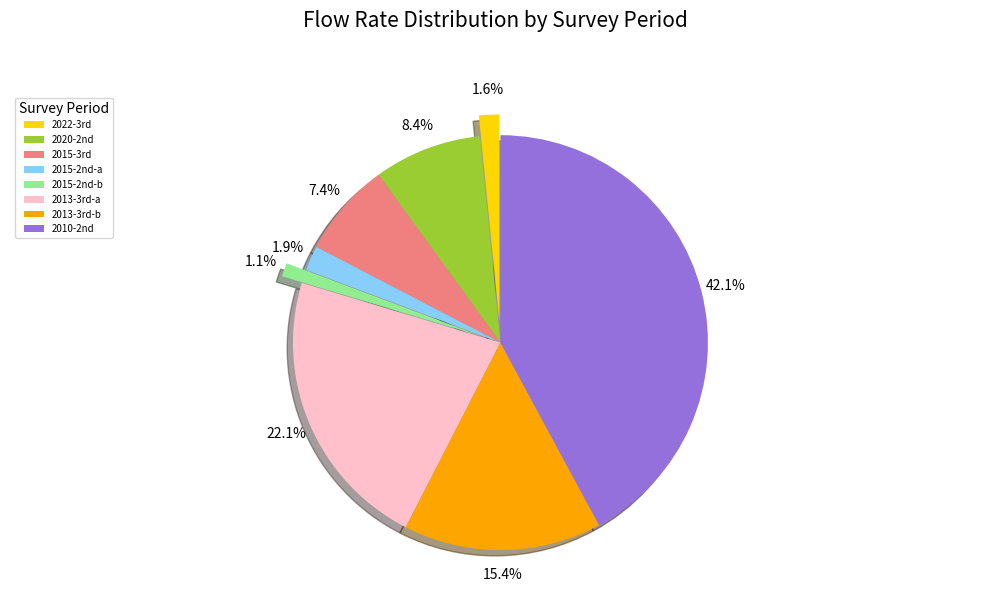

What portion of the pie excludes 23?

84.6%